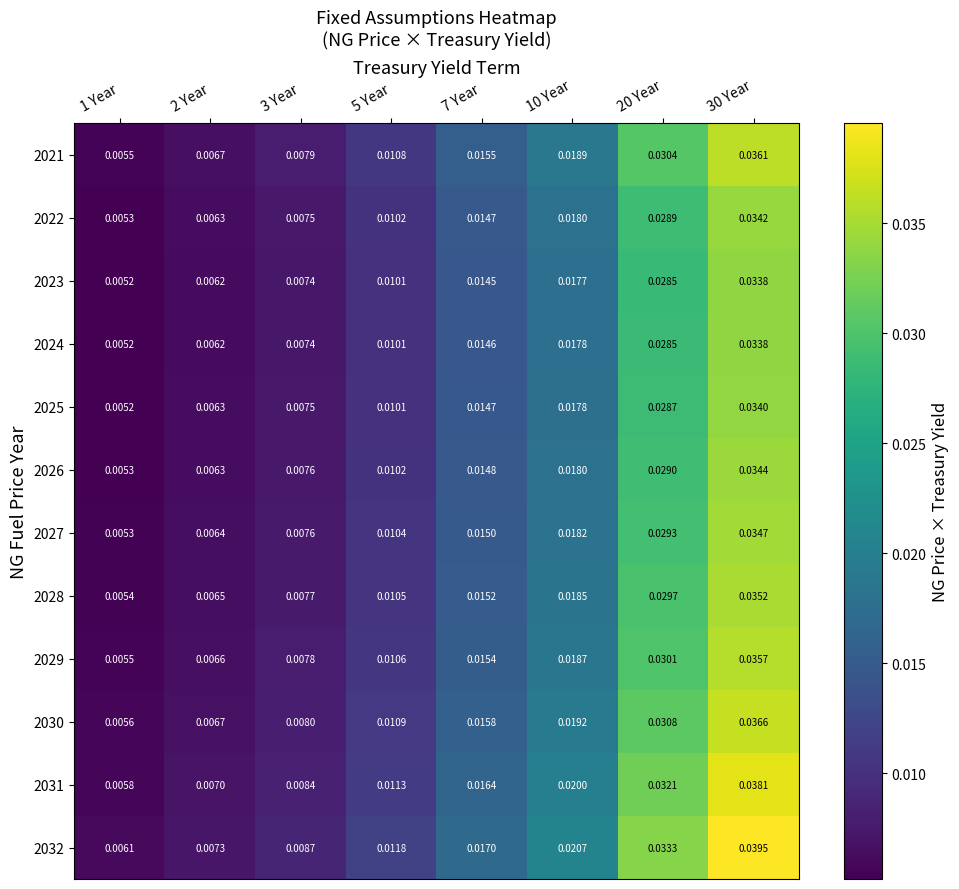

At how many categories does at least one series exceed 0?

8